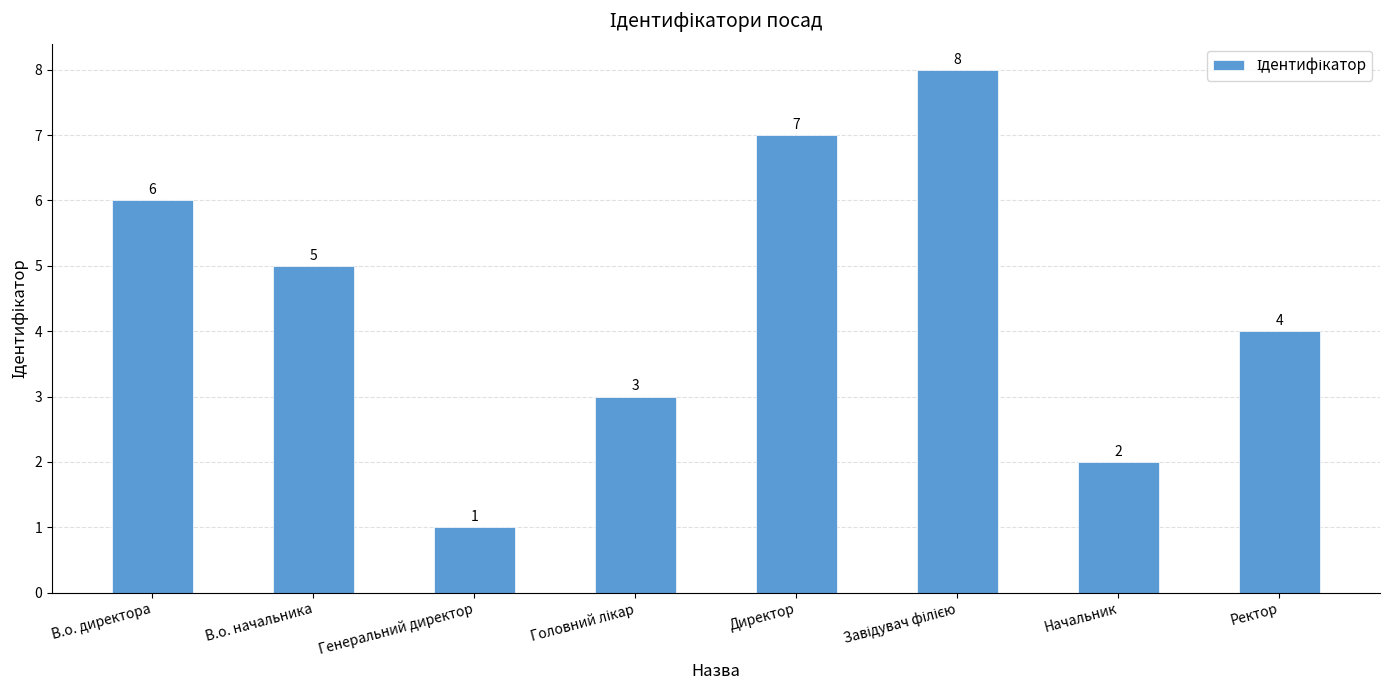

True or false: the data shows 1 at Начальник.

False